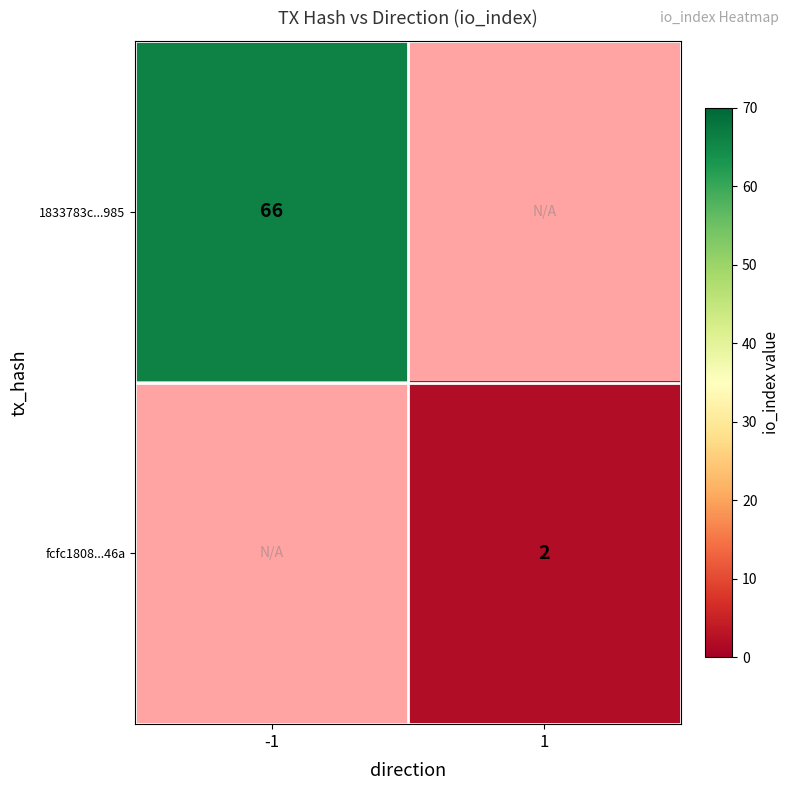

At which category does the chart reach its minimum across all series?

1